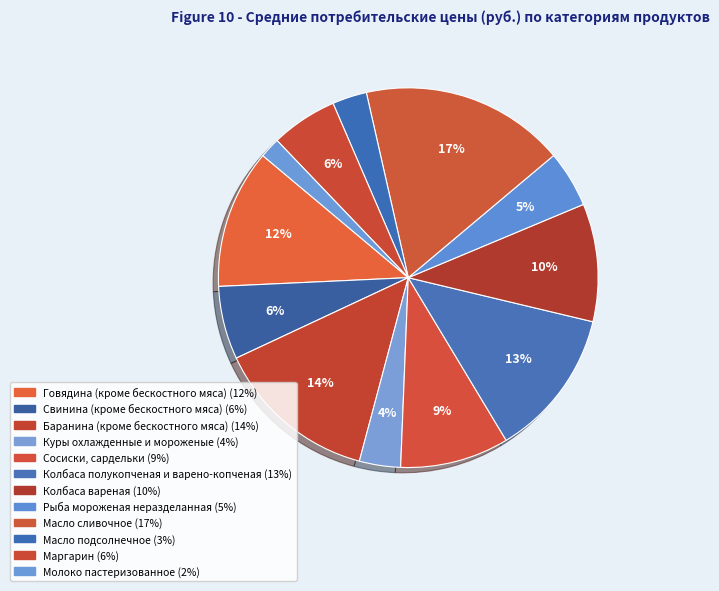

How many slices are in this pie chart?

12